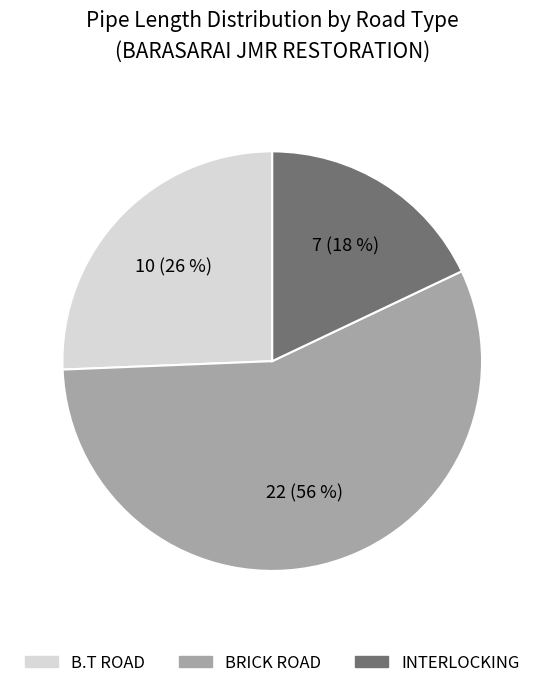

Which category has the biggest portion of the pie?

BRICK ROAD